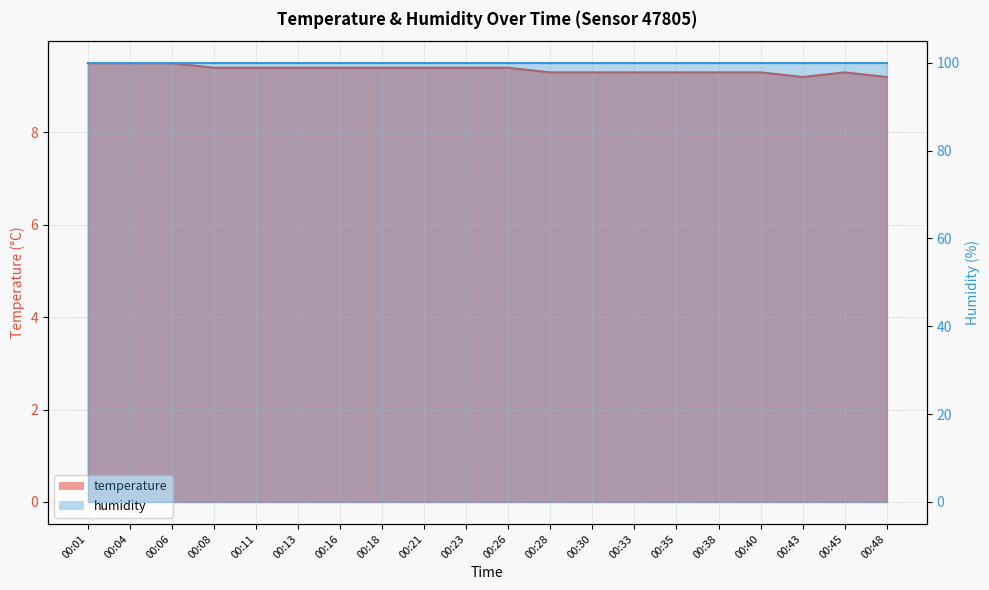

What is the difference between the maximum and second lowest values?

0.3